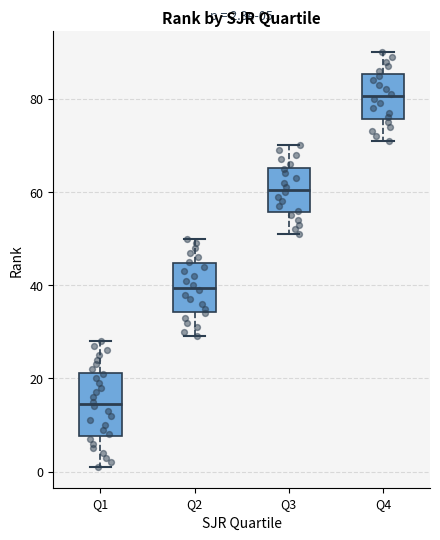

Which box is the tallest, from its lower edge to its upper edge?

Q1